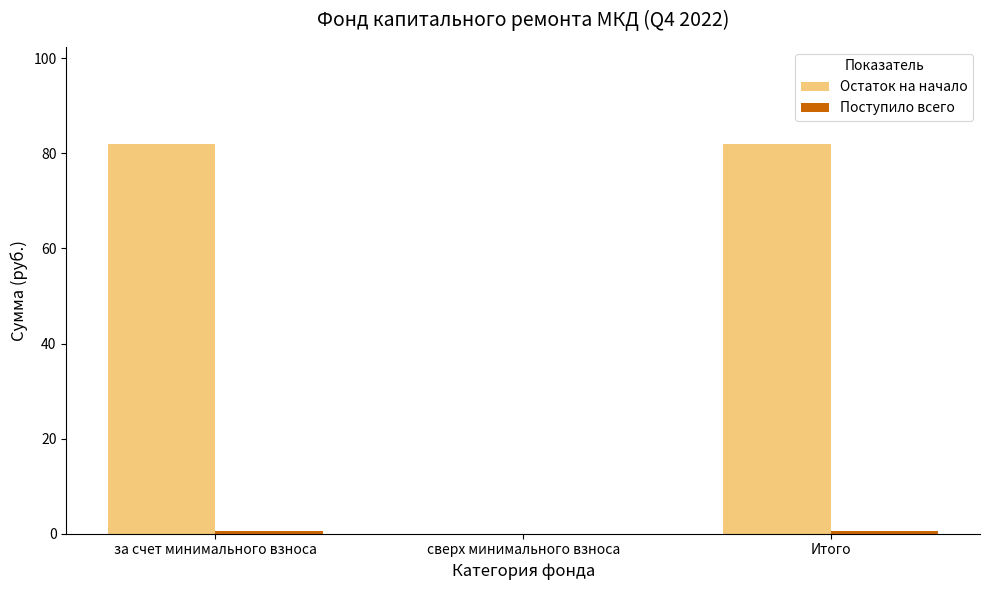

The Остаток на начало series shows 0.0 at сверх минимального взноса. True or false?

True